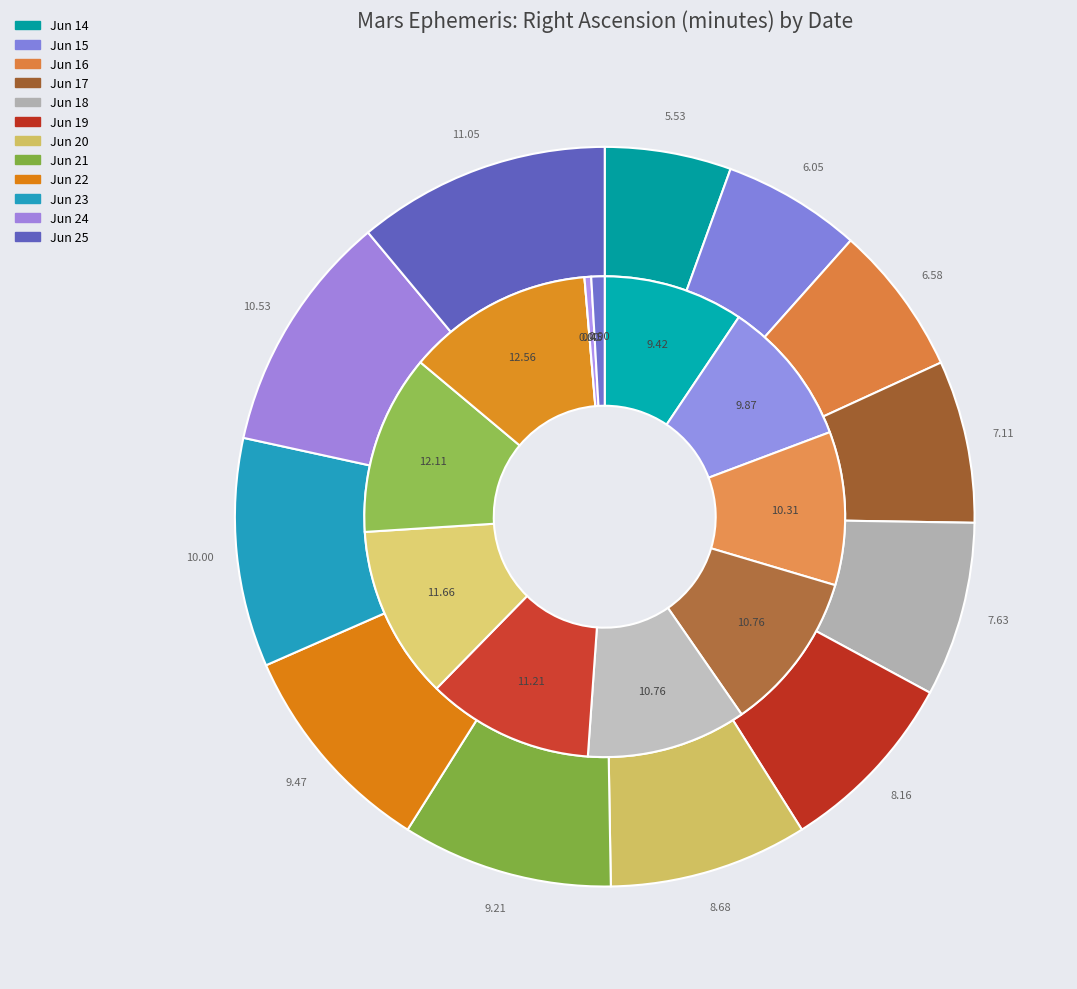

How many slices are in this pie chart?

12